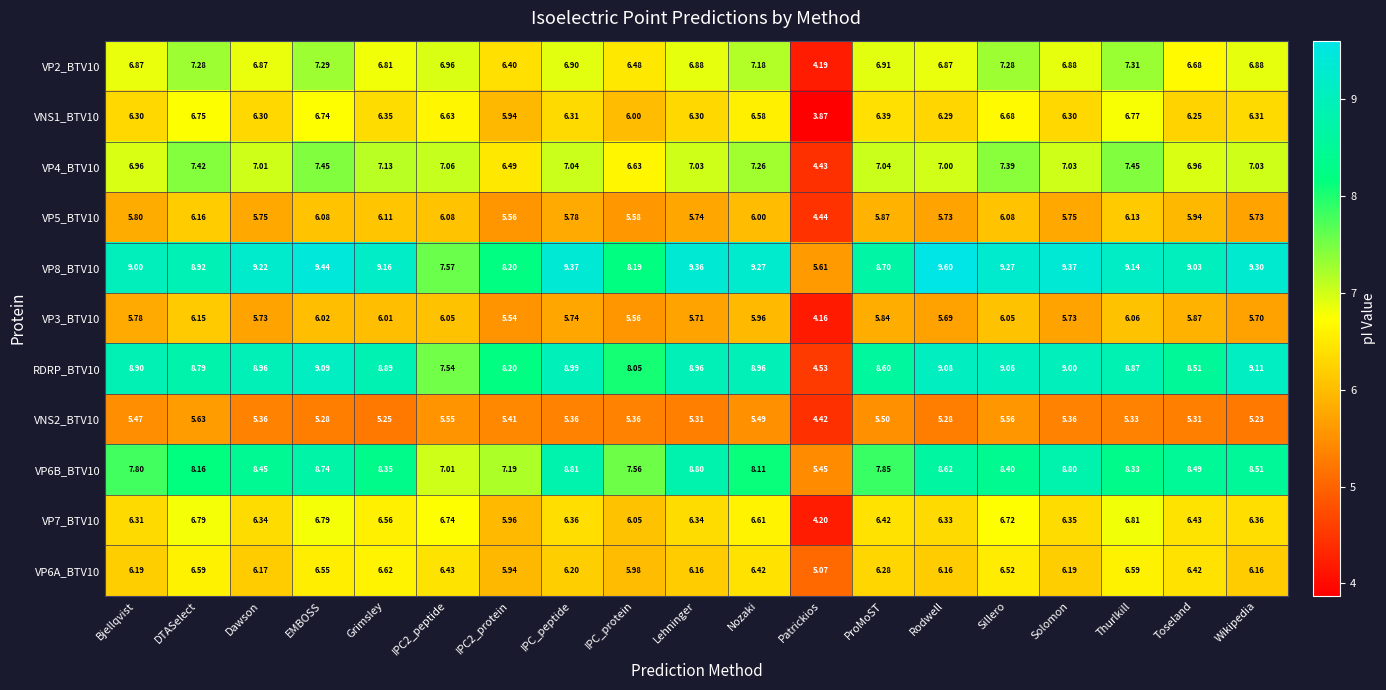

At which category is the sum across all series the highest?

EMBOSS